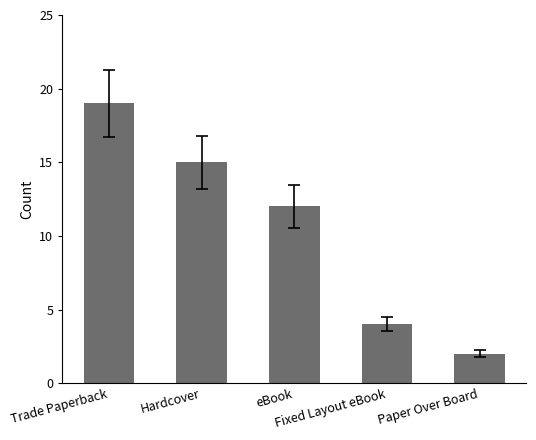

What is the average value?

10